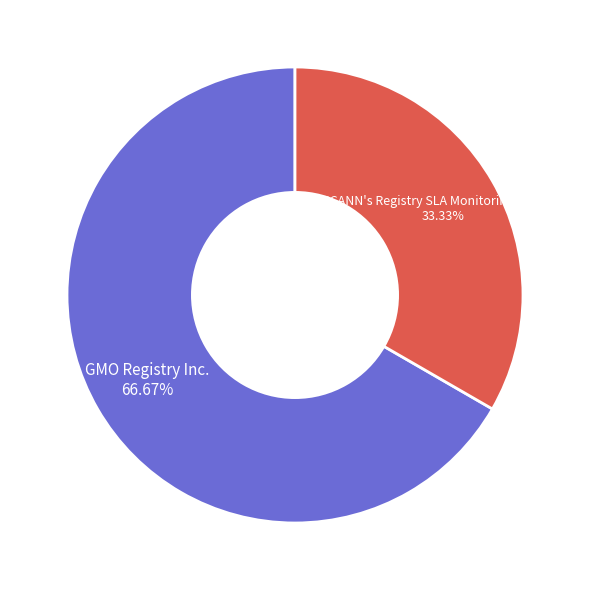

To the nearest percent, what is the difference between the largest and smallest slice percentages?

33%